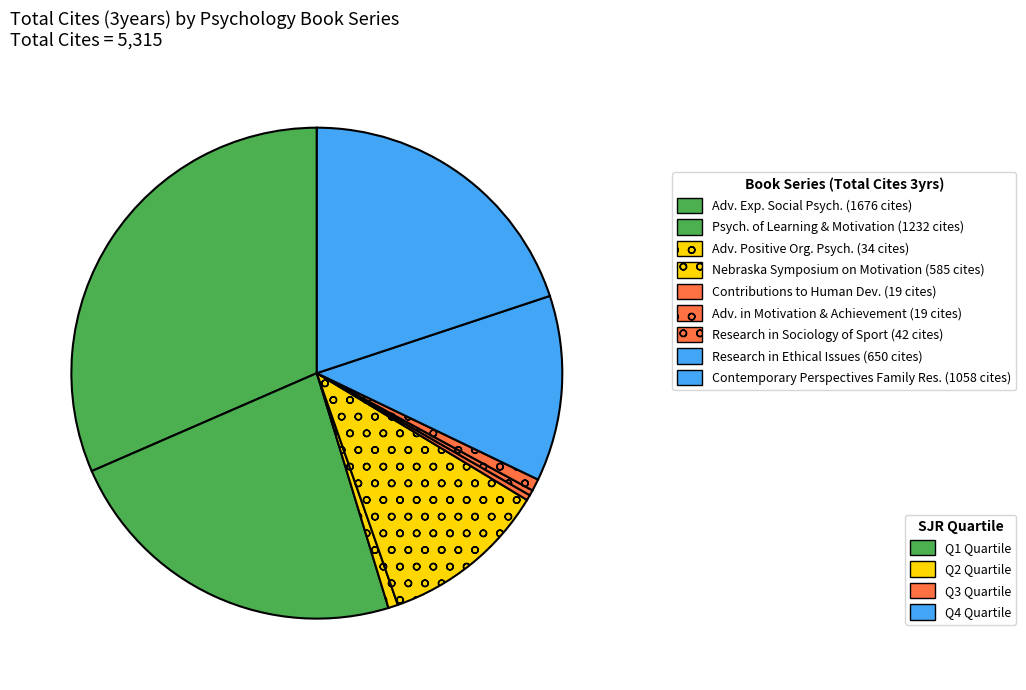

To the nearest percent, what is the average slice percentage?

11%